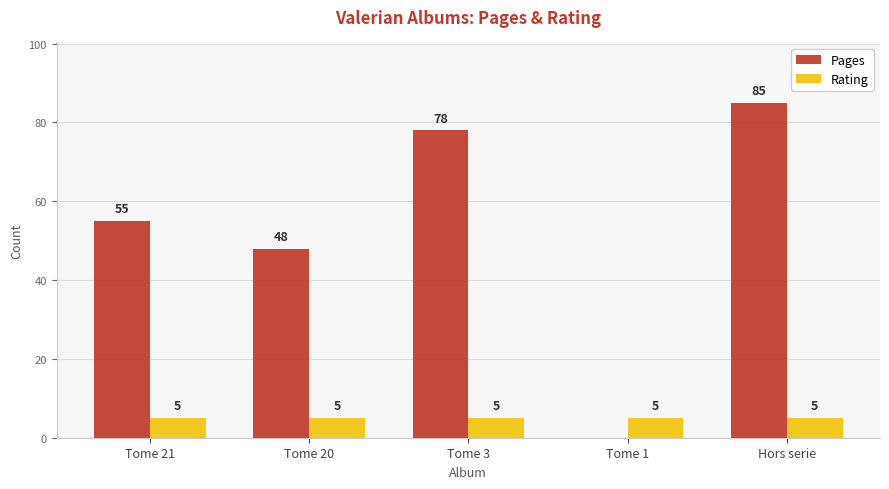

Count the number of categories in the chart.

5